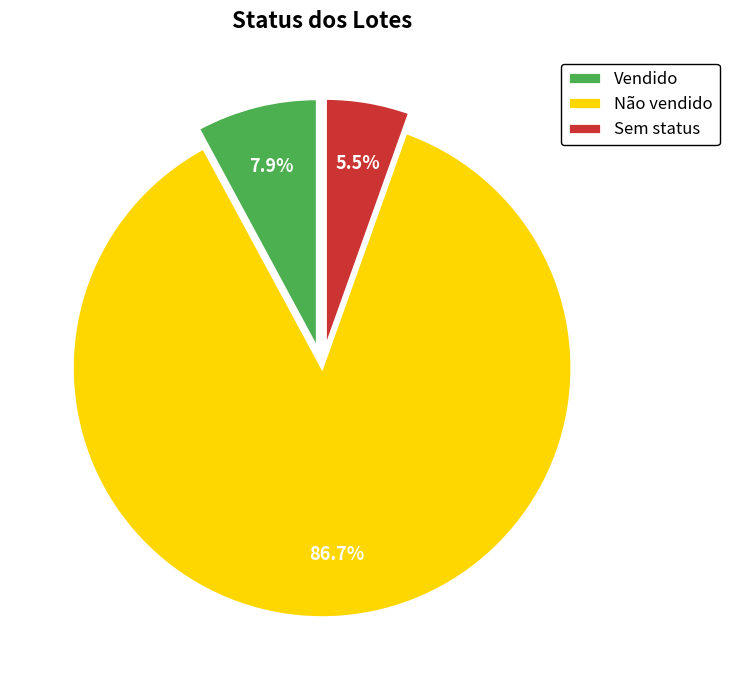

Which has a higher value, Vendido or Sem status?

Vendido